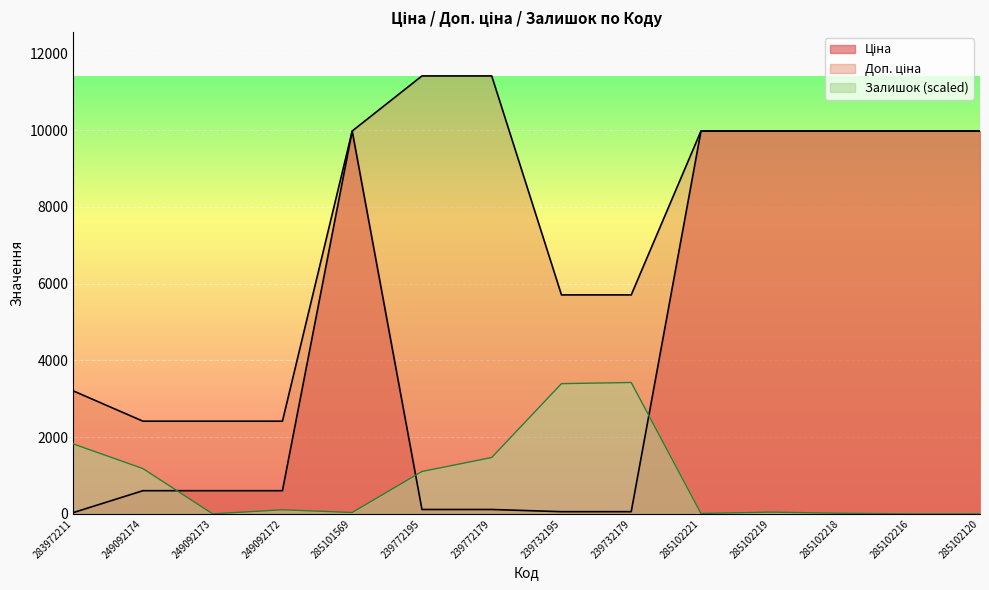

True or false: Ціна and Доп. ціна cross at least once.

False